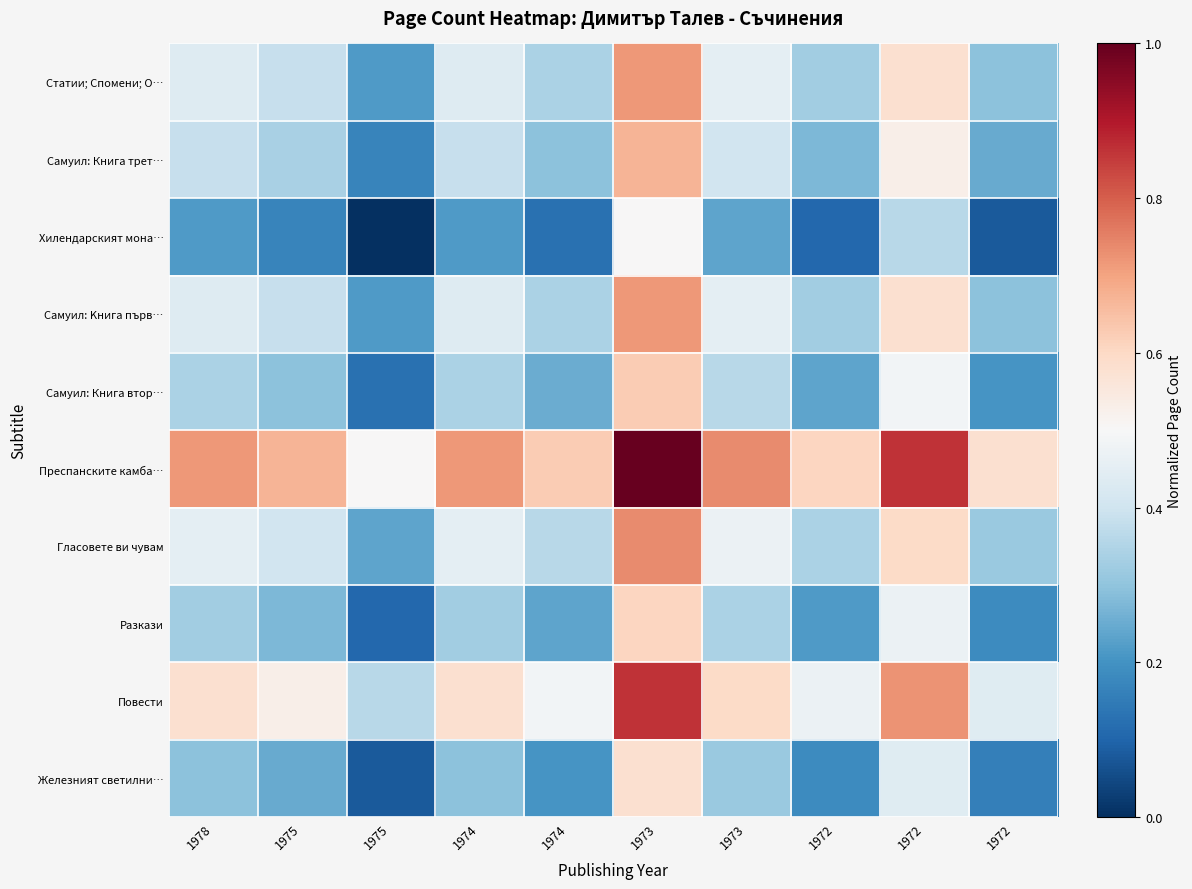

Reading left to right, extract all data points from this chart.

Статии; Спомени; О…: 1978=0.4	1975=0.4	1975=0.2	1974=0.4	1974=0.3	1973=0.7	1973=0.5	1972=0.3	1972=0.6	1972=0.3
Самуил: Книга трет…: 1978=0.4	1975=0.3	1975=0.2	1974=0.4	1974=0.3	1973=0.7	1973=0.4	1972=0.3	1972=0.5	1972=0.2
Хилендарският мона…: 1978=0.2	1975=0.2	1975=0.0	1974=0.2	1974=0.1	1973=0.5	1973=0.2	1972=0.1	1972=0.4	1972=0.1
Самуил: Kнига първ…: 1978=0.4	1975=0.4	1975=0.2	1974=0.4	1974=0.3	1973=0.7	1973=0.5	1972=0.3	1972=0.6	1972=0.3
Самуил: Книга втор…: 1978=0.3	1975=0.3	1975=0.1	1974=0.3	1974=0.3	1973=0.6	1973=0.4	1972=0.2	1972=0.5	1972=0.2
Преспанските камба…: 1978=0.7	1975=0.7	1975=0.5	1974=0.7	1974=0.6	1973=1.0	1973=0.7	1972=0.6	1972=0.9	1972=0.6
Гласовете ви чувам: 1978=0.5	1975=0.4	1975=0.2	1974=0.5	1974=0.4	1973=0.7	1973=0.5	1972=0.3	1972=0.6	1972=0.3
Разкази: 1978=0.3	1975=0.3	1975=0.1	1974=0.3	1974=0.2	1973=0.6	1973=0.3	1972=0.2	1972=0.5	1972=0.2
Повести: 1978=0.6	1975=0.5	1975=0.4	1974=0.6	1974=0.5	1973=0.9	1973=0.6	1972=0.5	1972=0.7	1972=0.4
Железният светилни…: 1978=0.3	1975=0.2	1975=0.1	1974=0.3	1974=0.2	1973=0.6	1973=0.3	1972=0.2	1972=0.4	1972=0.2